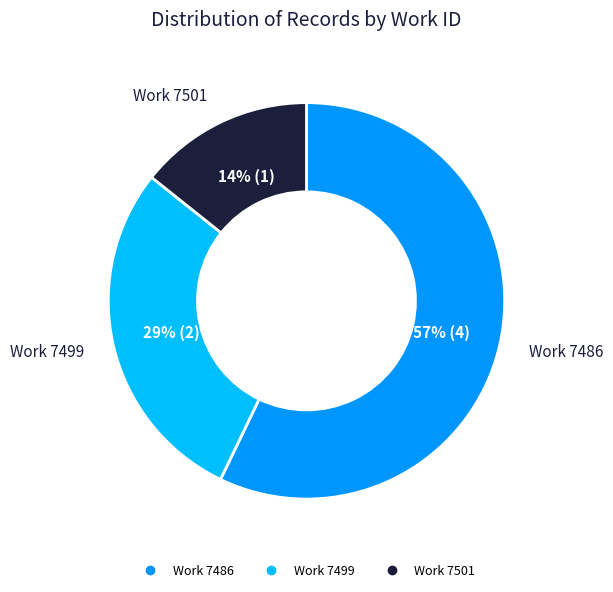

To the nearest percent, what is the average slice percentage?

33%